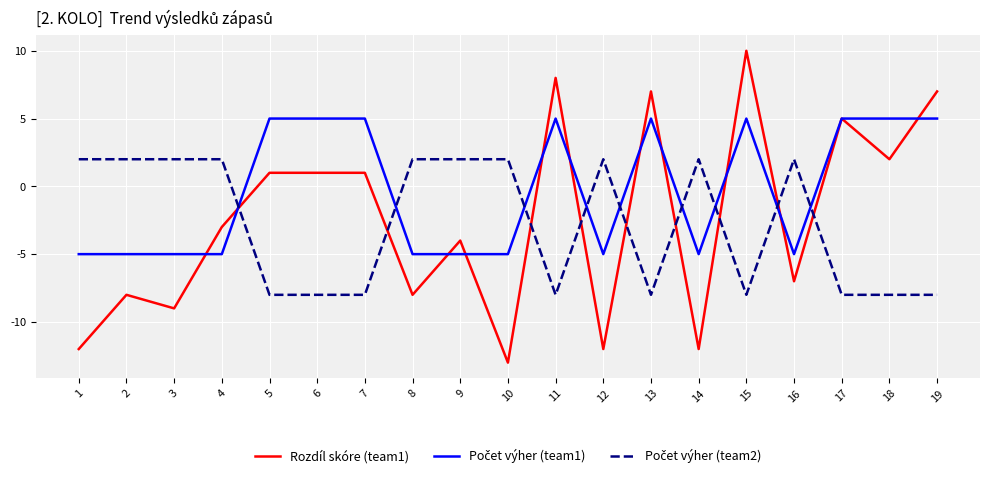

How many lines are shown in the chart?

3